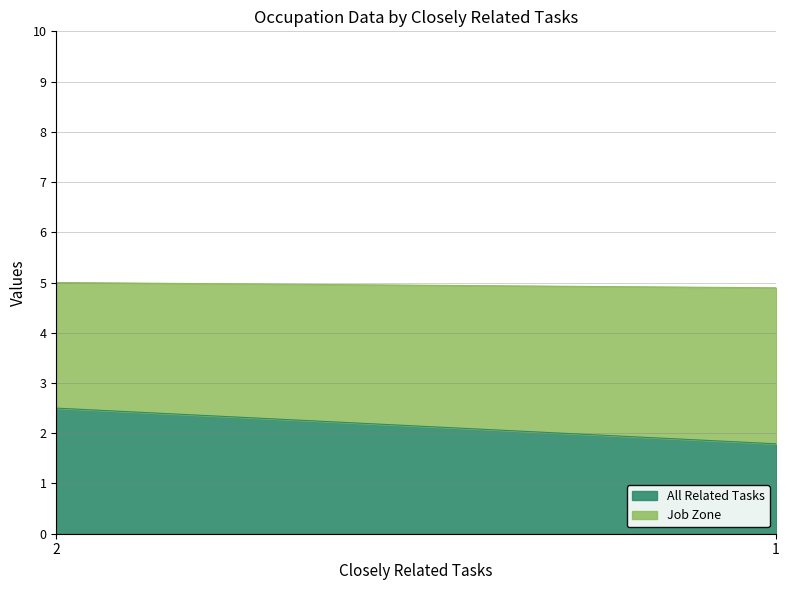

The value of All Related Tasks at 2 is 2.5. True or false?

True